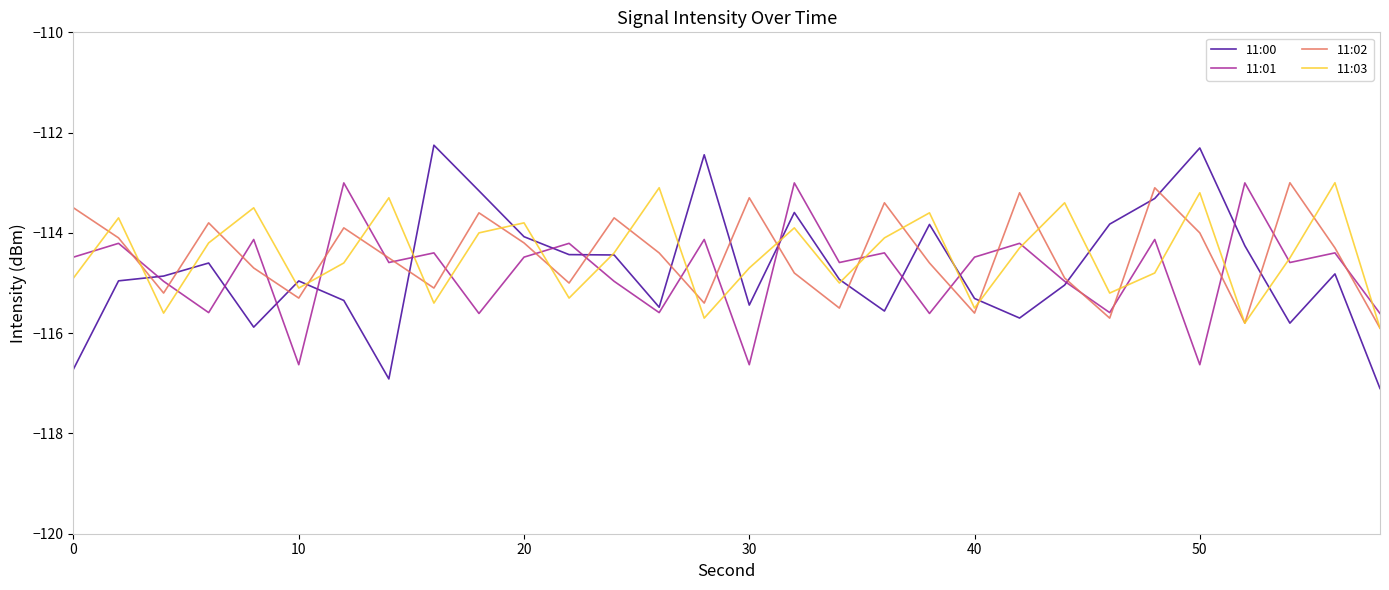

After their last crossing, which series has the higher values: 11:02 or 11:01?

11:01